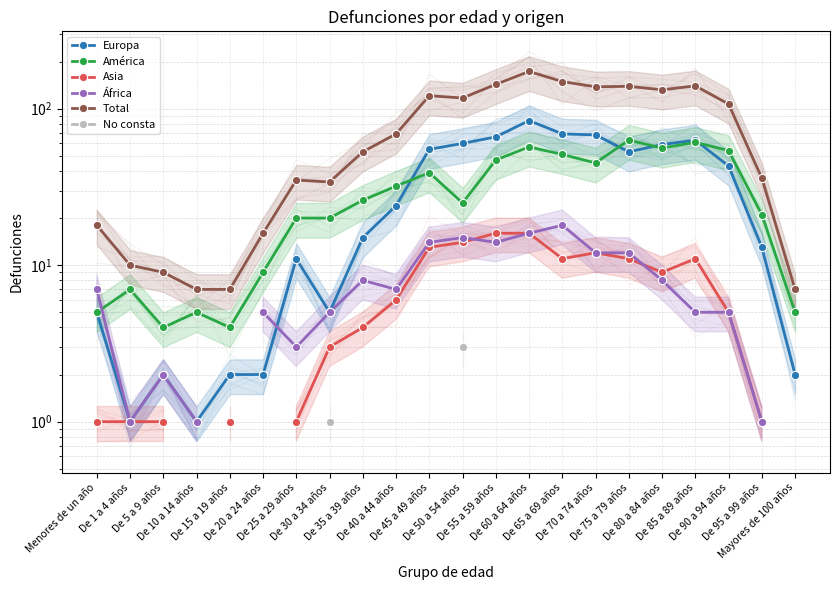

True or false: No consta and África cross at least once.

False